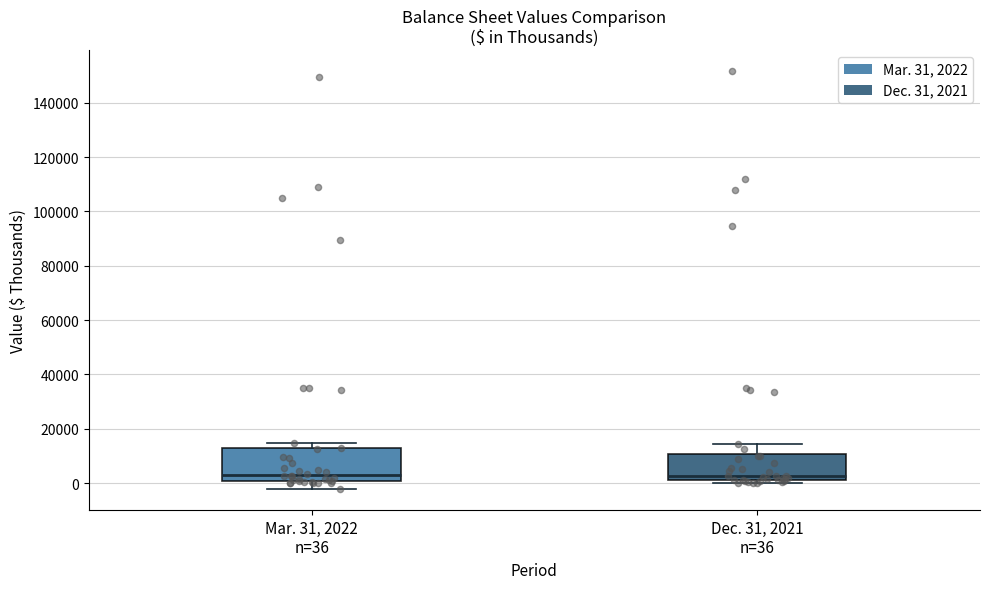

Comparing the boxes themselves (not the whiskers), which one is the tallest?

Mar. 31, 2022 n=36